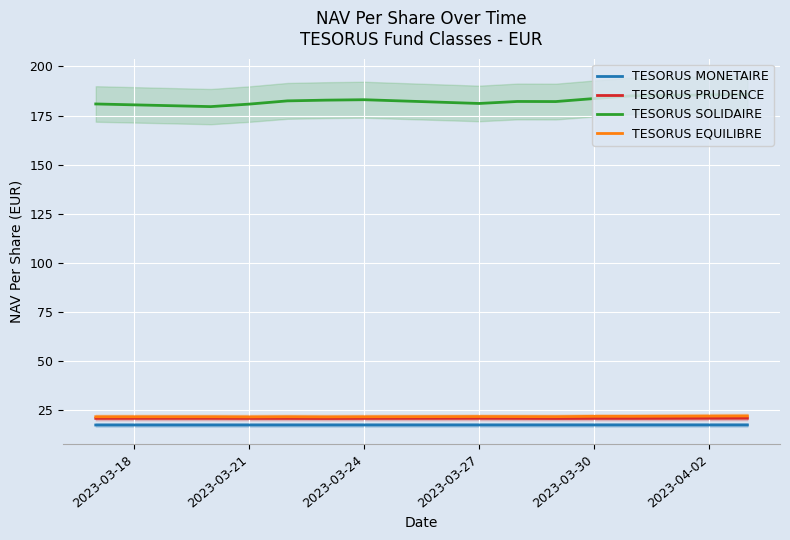

The TESORUS PRUDENCE series shows 20.8 at 2023-03-30. True or false?

True